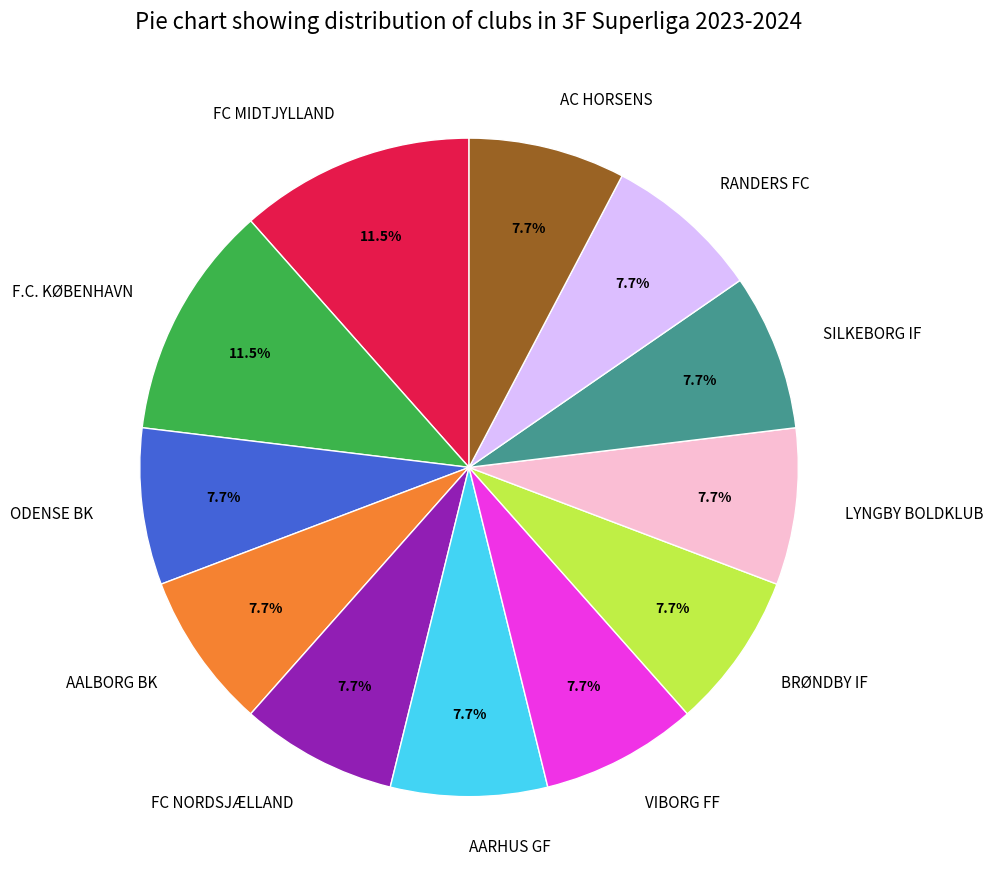

What percentage is the ODENSE BK slice, to the nearest percent?

8%